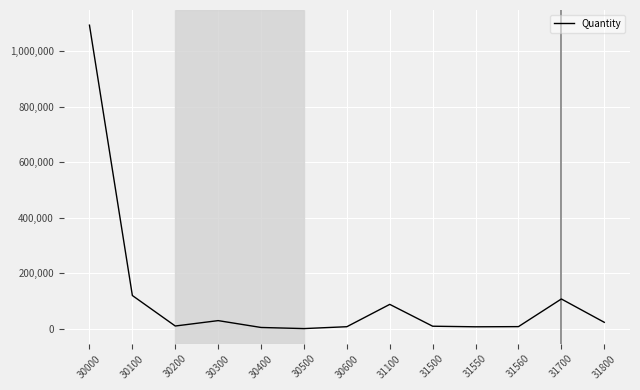

What is the difference between the maximum and minimum values?

1092945